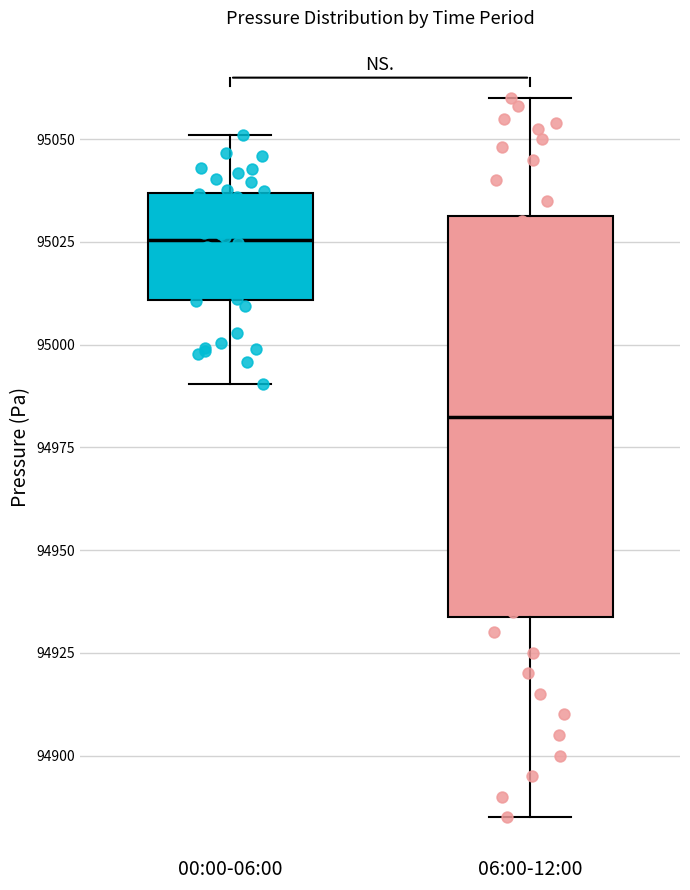

Where does the upper whisker of the box for 00:00-06:00 end on the y-axis? The values are not printed on the chart, so give them approximately, as read against the axis.

95050